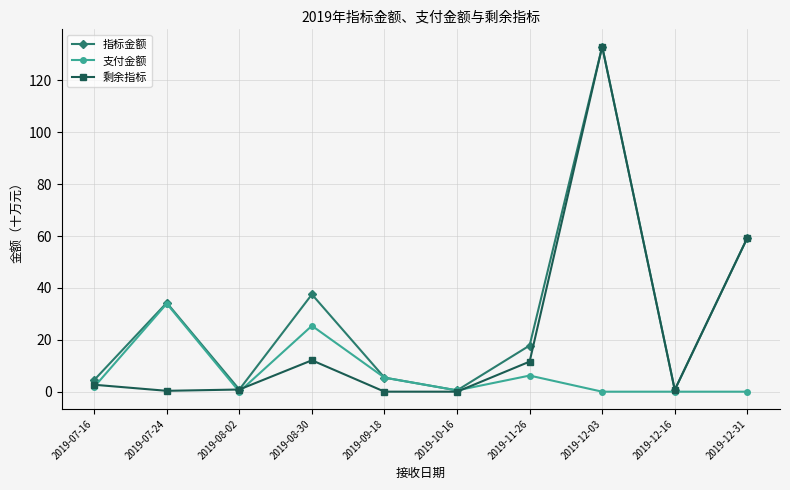

What is the highest value of the 指标金额 series?

133.0